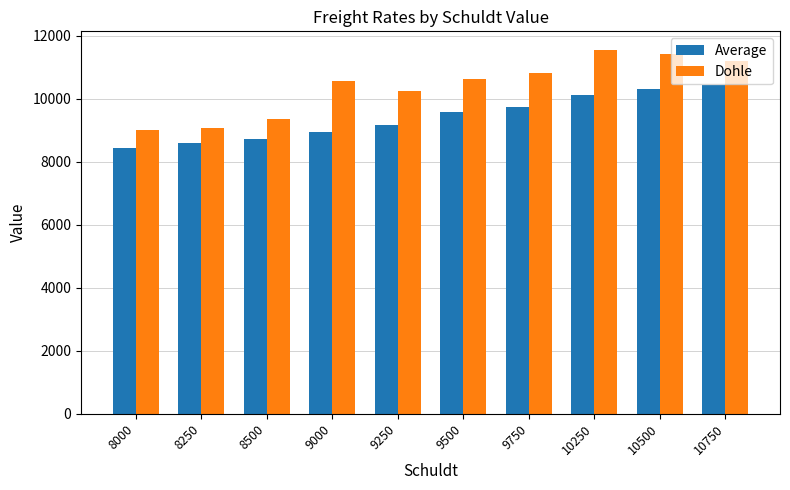

How many bars are there in total?

20